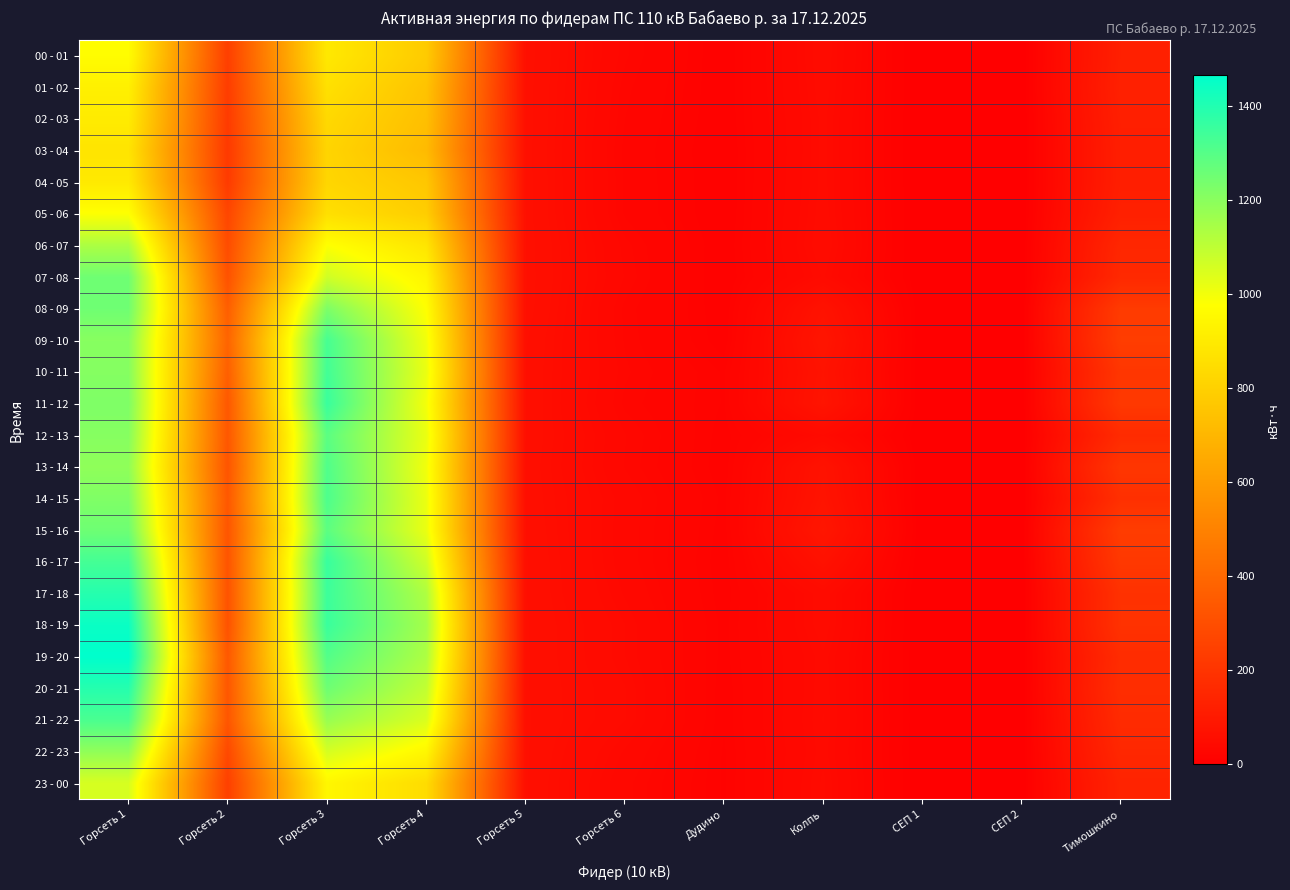

At how many categories does at least one series exceed 1376?

1